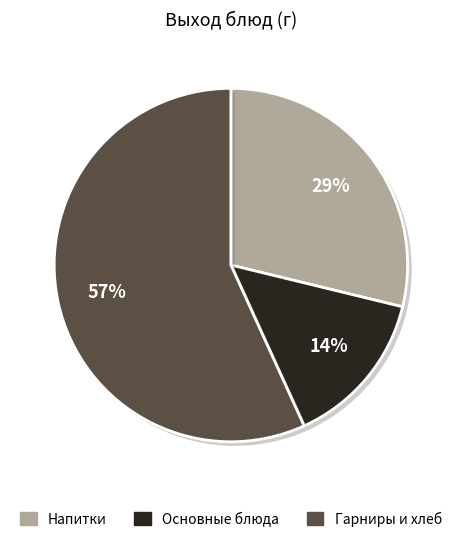

How many slices are in this pie chart?

3